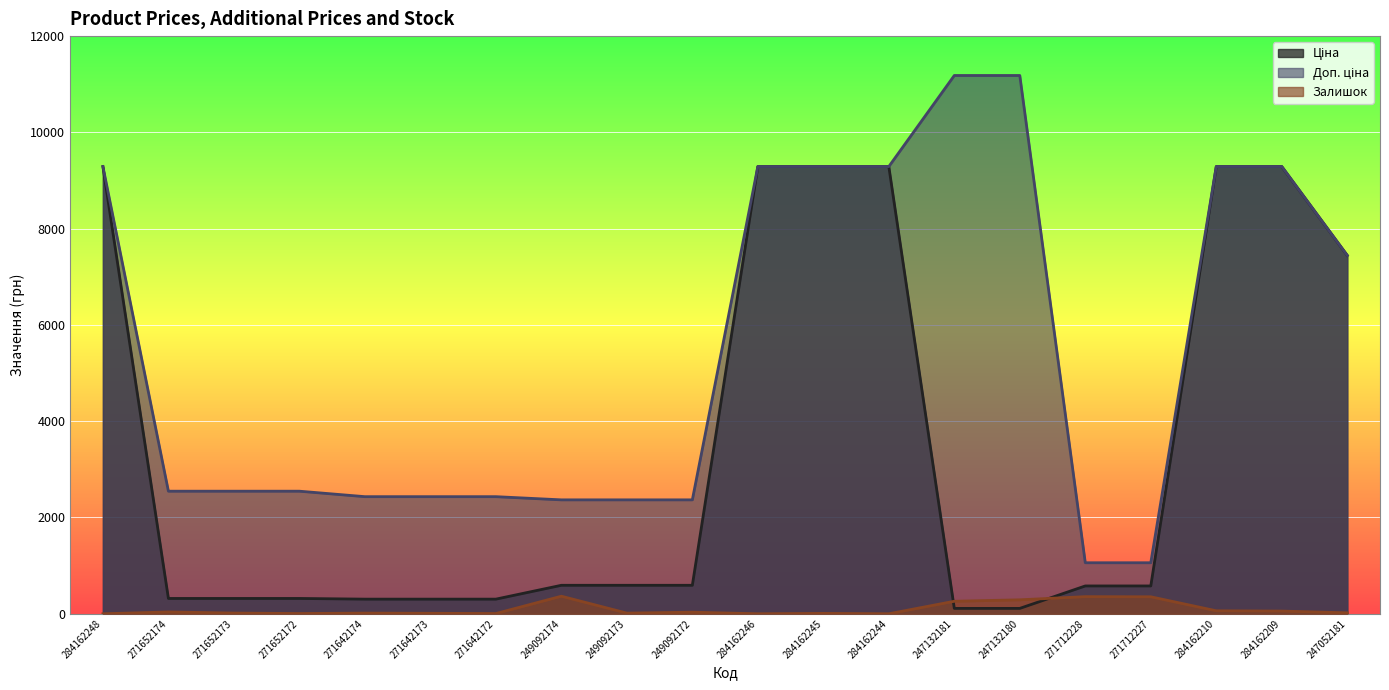

Rank the series at 284162246 from lowest to highest value.

Залишок, Ціна, Доп. ціна